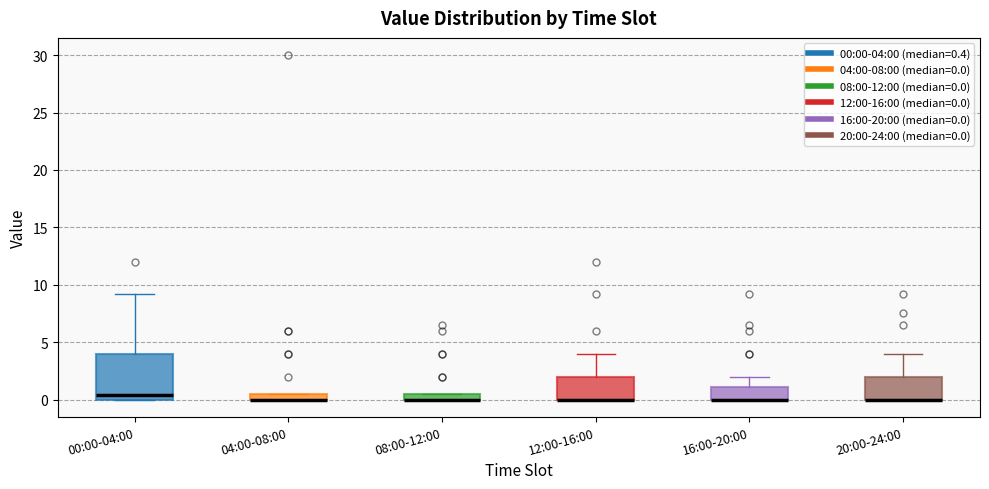

Where is the lower edge of the box for 12:00-16:00 on the y-axis? The values are not printed on the chart, so give them approximately, as read against the axis.

0.0